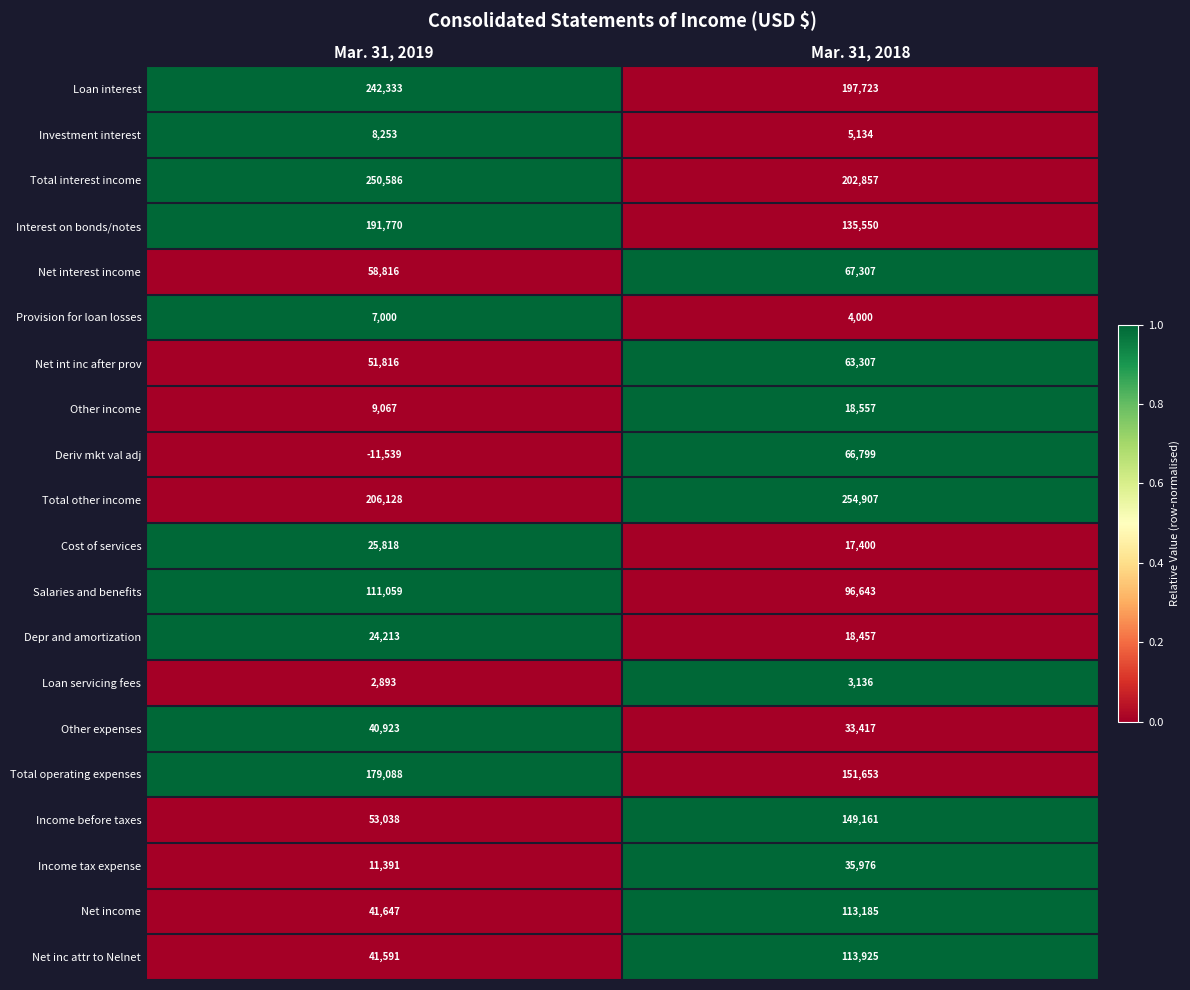

True or false: Net interest income has a value of 31023 at Mar. 31, 2018.

False